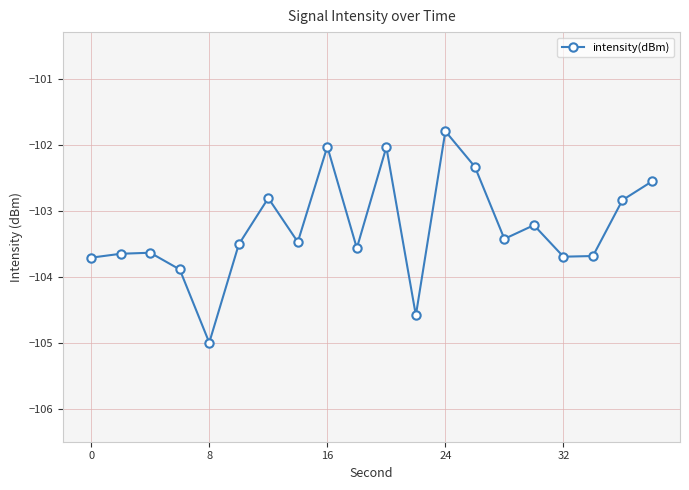

What is the difference between the second highest and second lowest values?

2.6